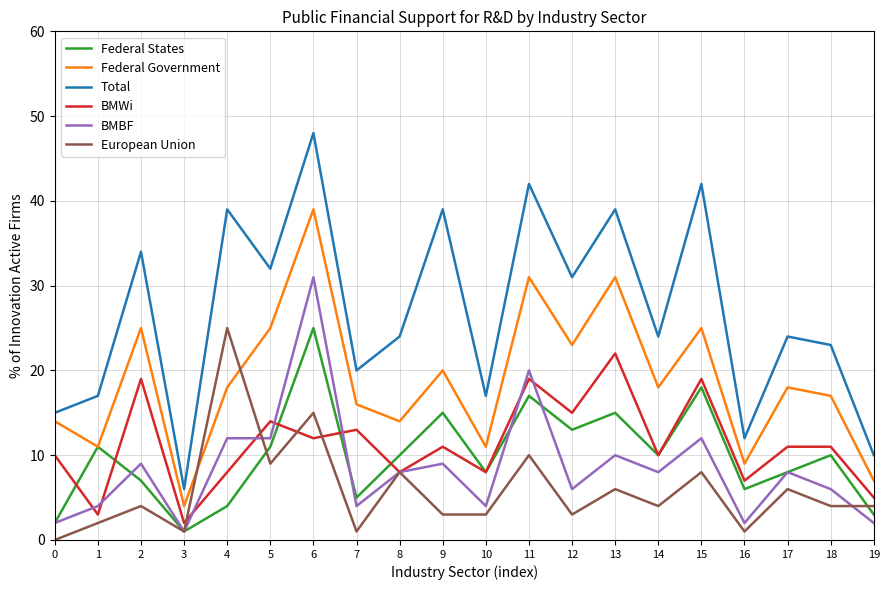

The Federal Government series shows 4 at 3. True or false?

True